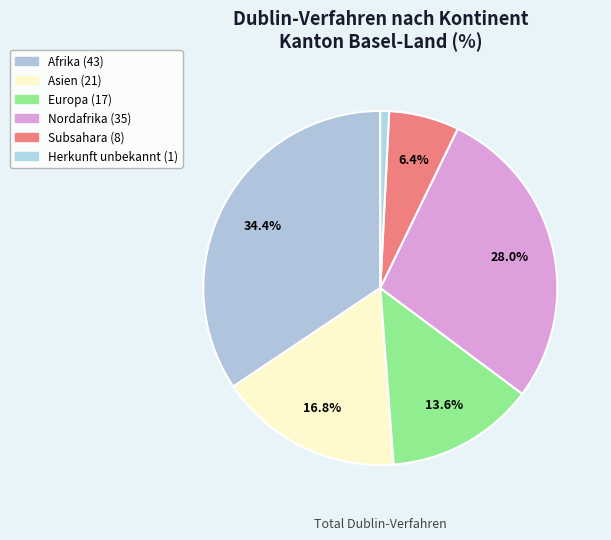

How many segments does this pie chart have?

6